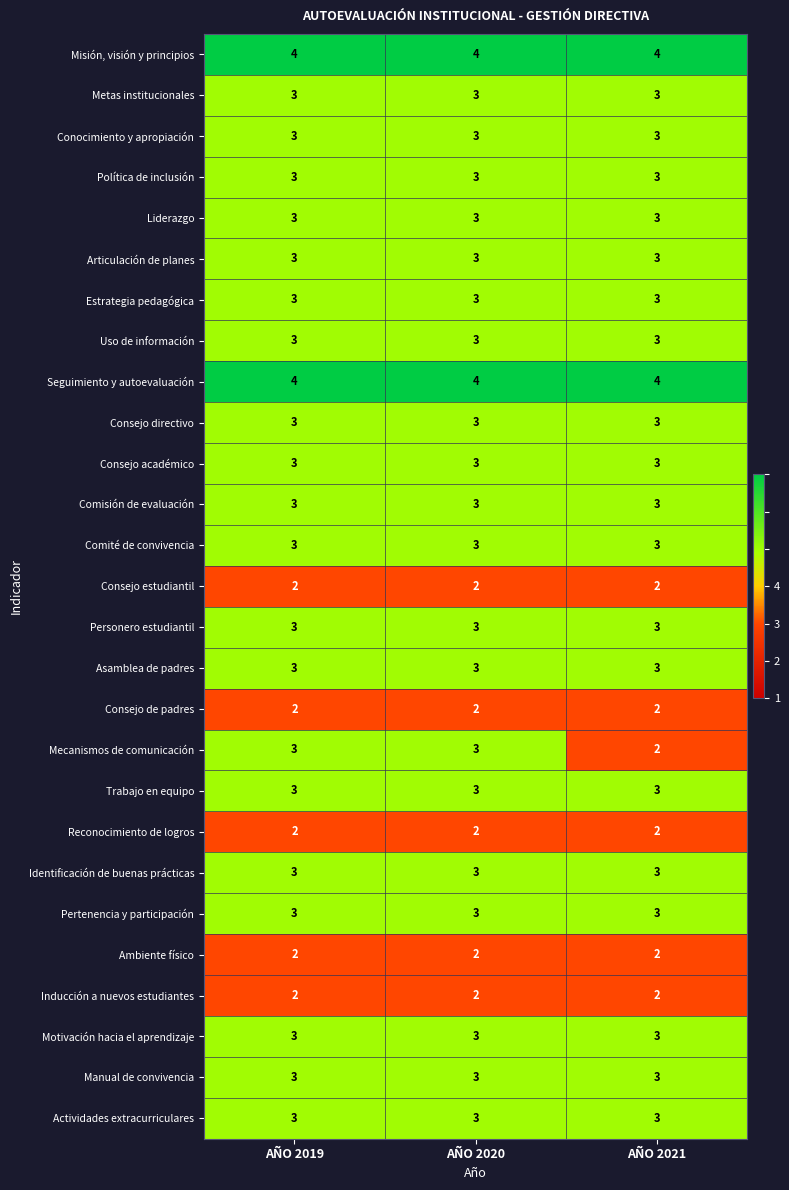

Is the value of Uso de información at AÑO 2020 greater than the value of Seguimiento y autoevaluación at AÑO 2021?

No